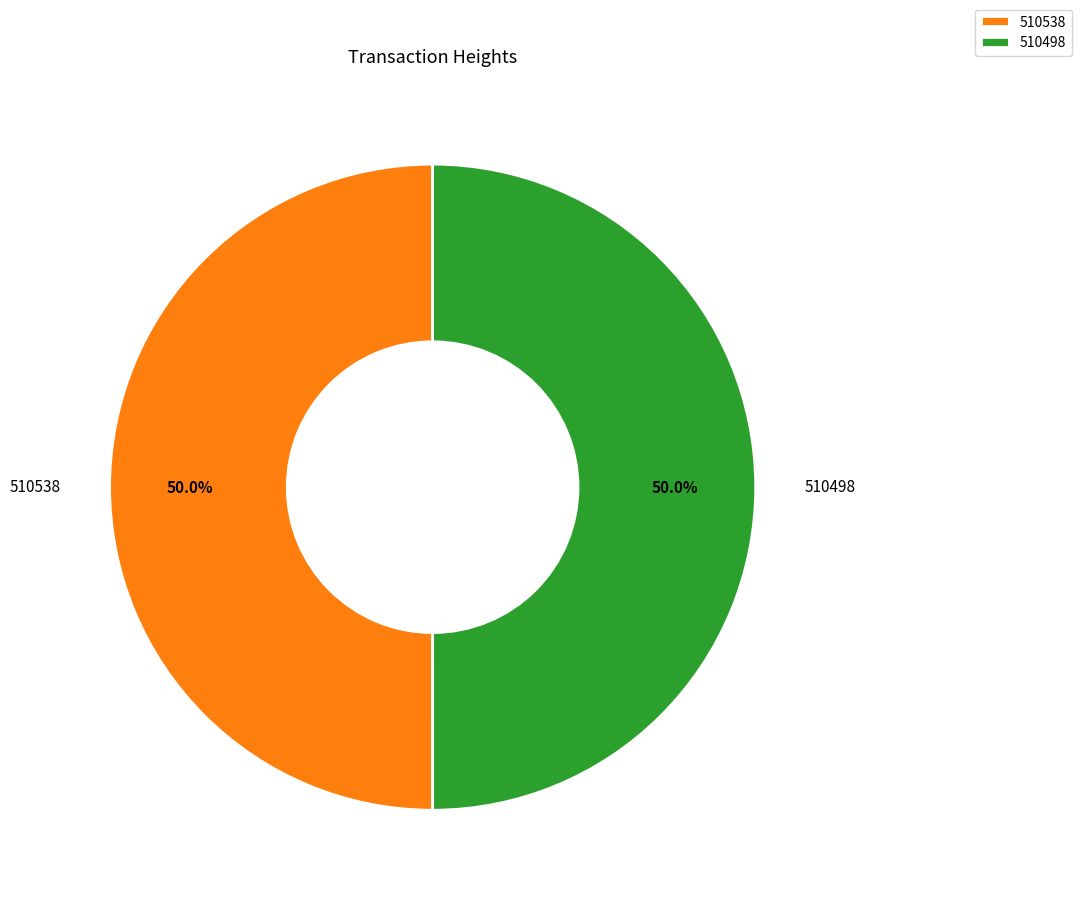

What percentage is NOT represented by 510538?

50.0%